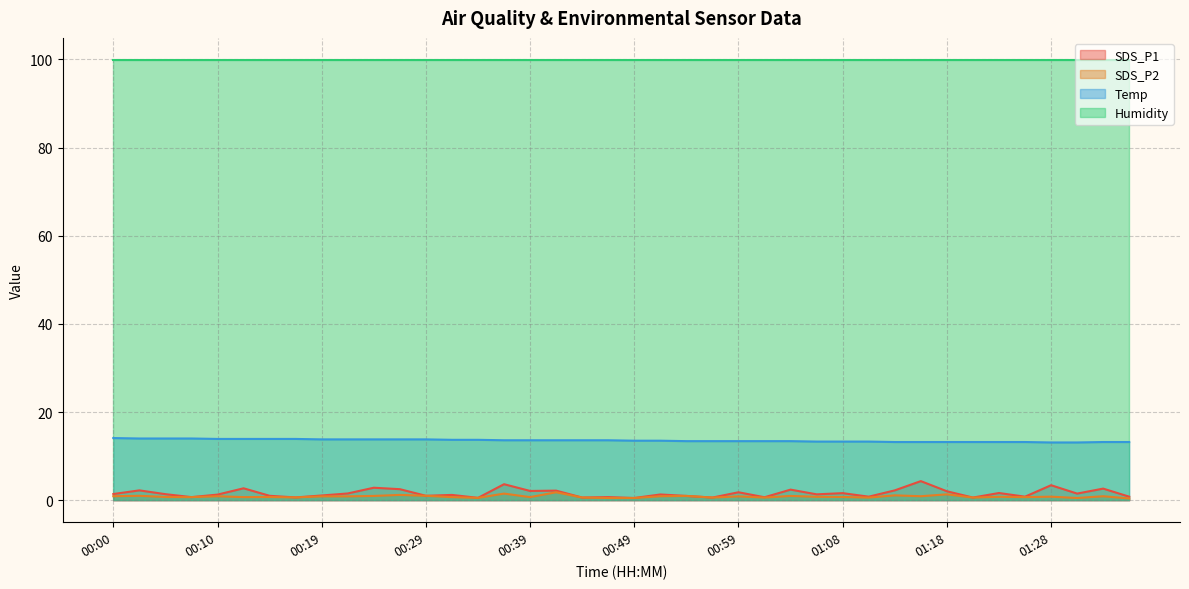

Is it true that Temp equals 13.3 at 01:06?

True